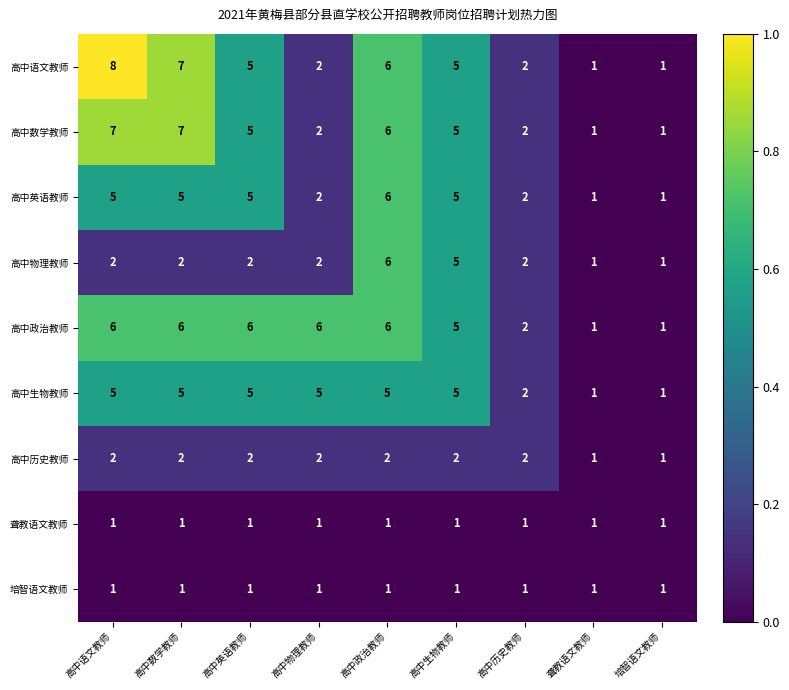

What is the difference between the maximum and minimum values in the 高中物理教师 series?

5